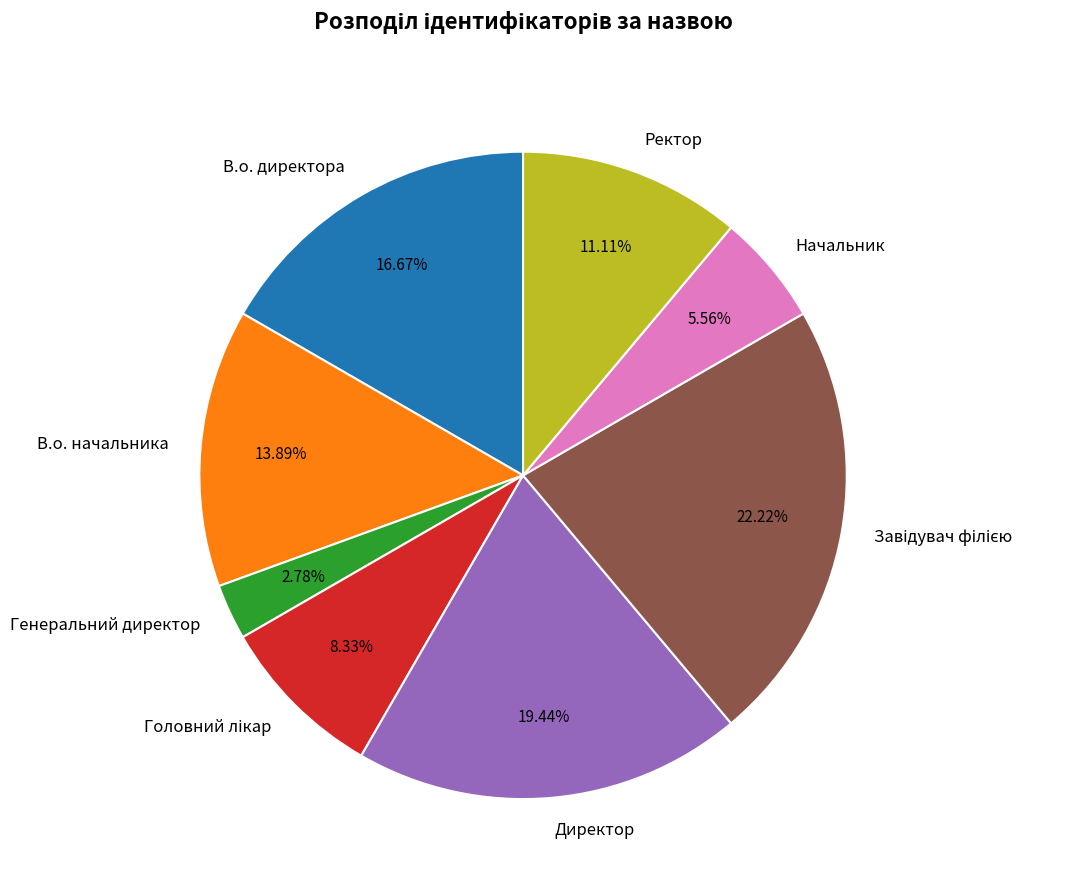

Is there any slice that represents more than half of the pie?

No